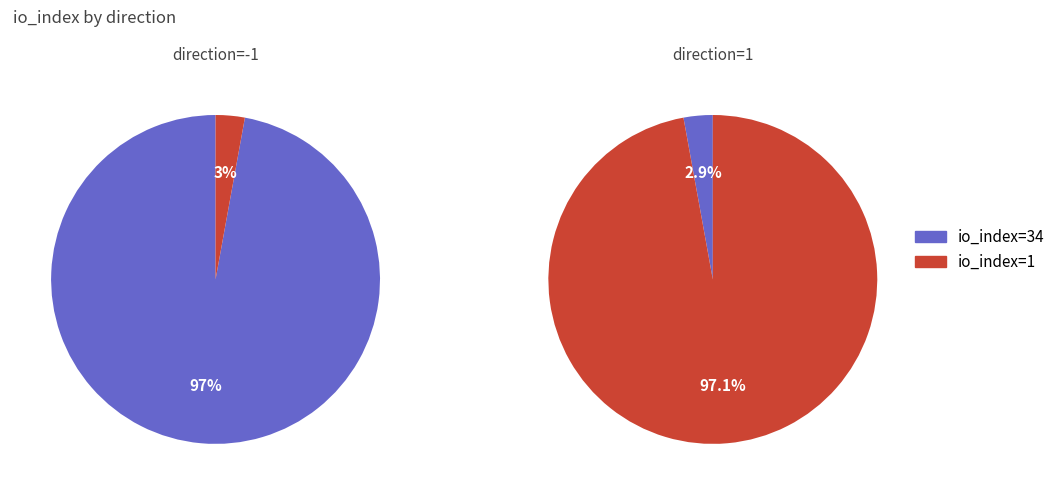

Does direction=1 account for over 50% of the chart?

No